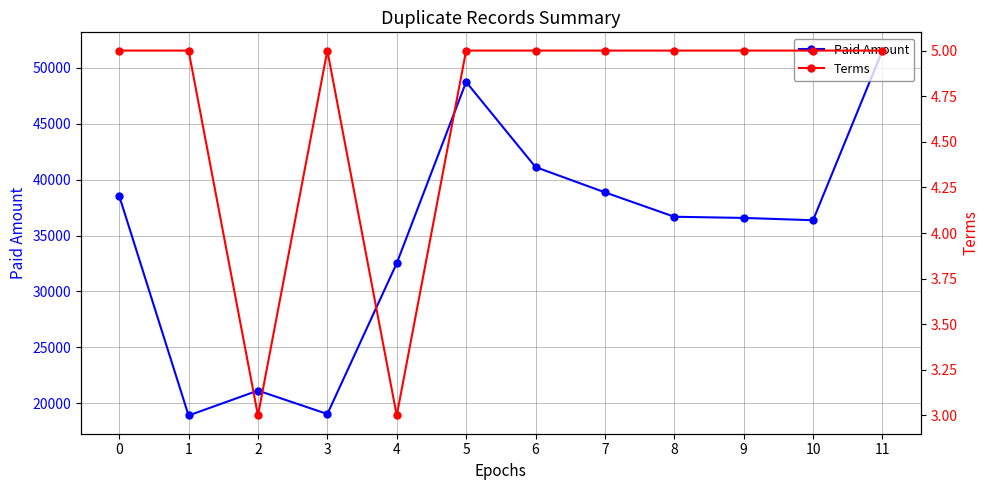

What are all the series names shown in the legend?

Paid Amount, Terms